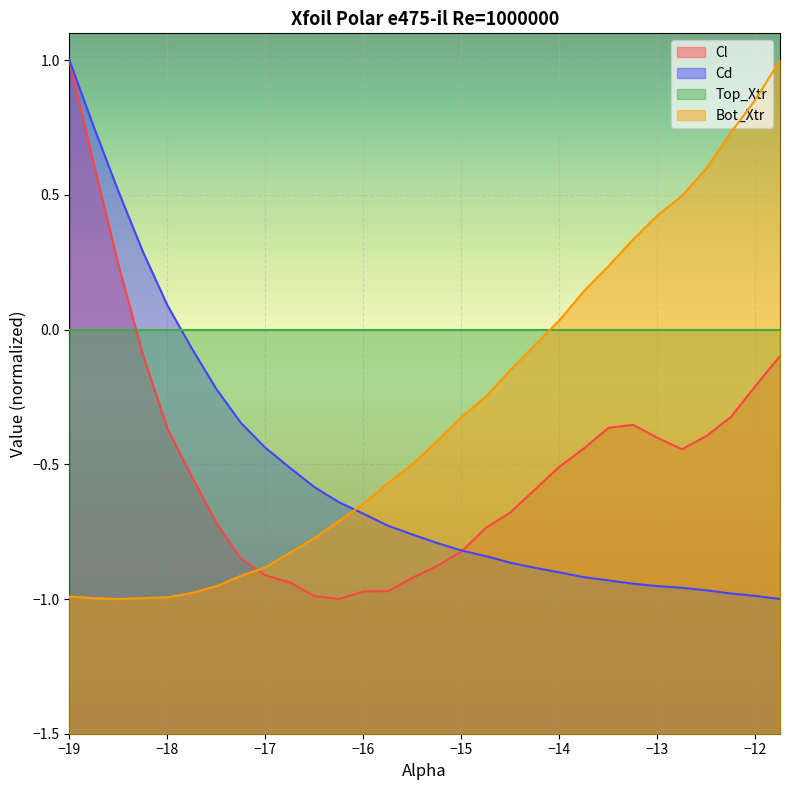

True or false: Bot_Xtr has more than 1 interior local peaks.

False